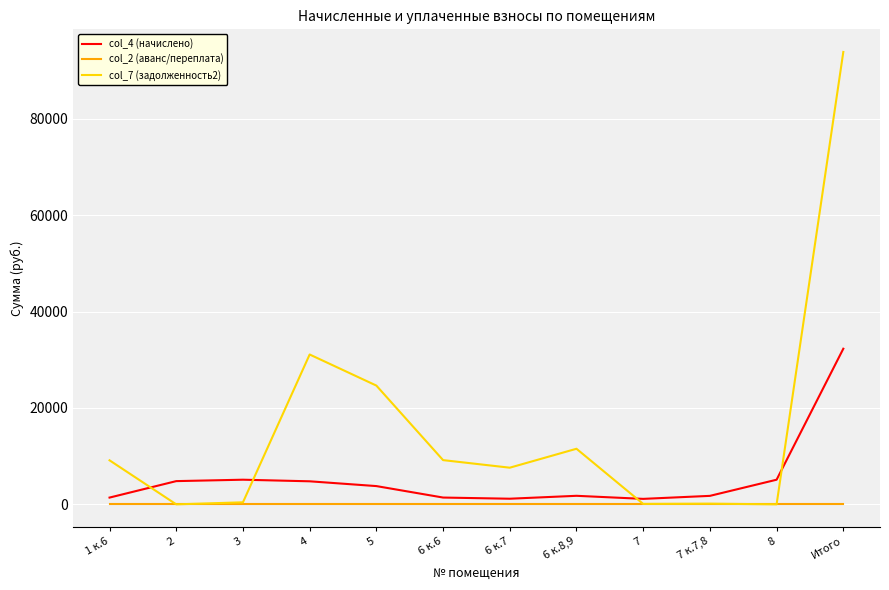

At which category is the sum across all series the highest?

Итого